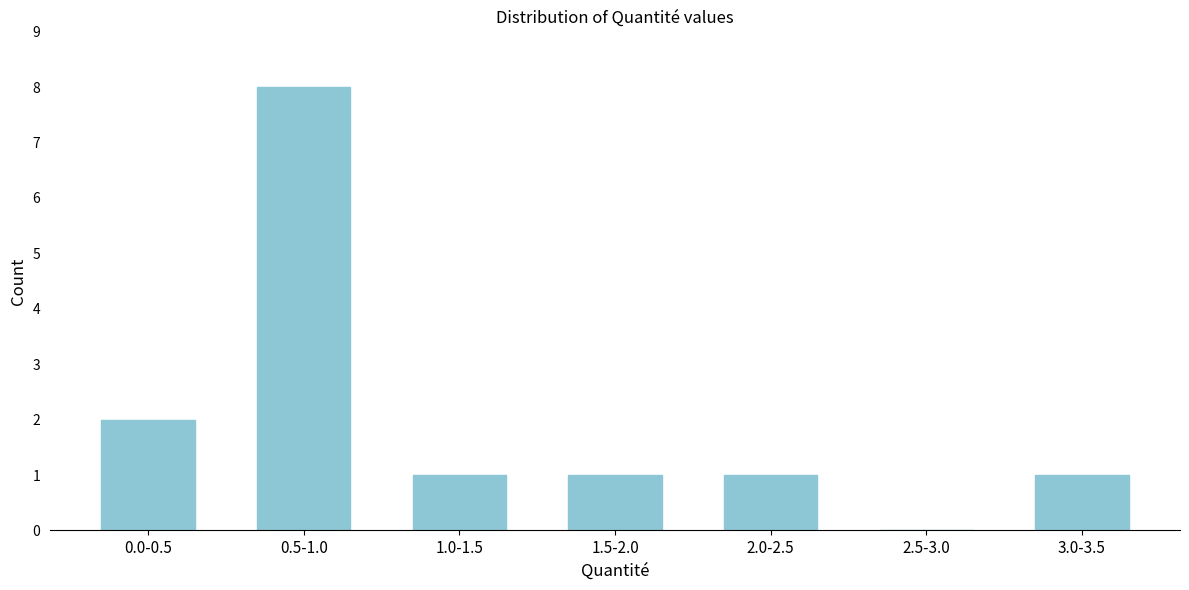

Reading left to right, what are all the values shown in this chart?

0.0-0.5=2	0.5-1.0=8	1.0-1.5=1	1.5-2.0=1	2.0-2.5=1	2.5-3.0=0	3.0-3.5=1